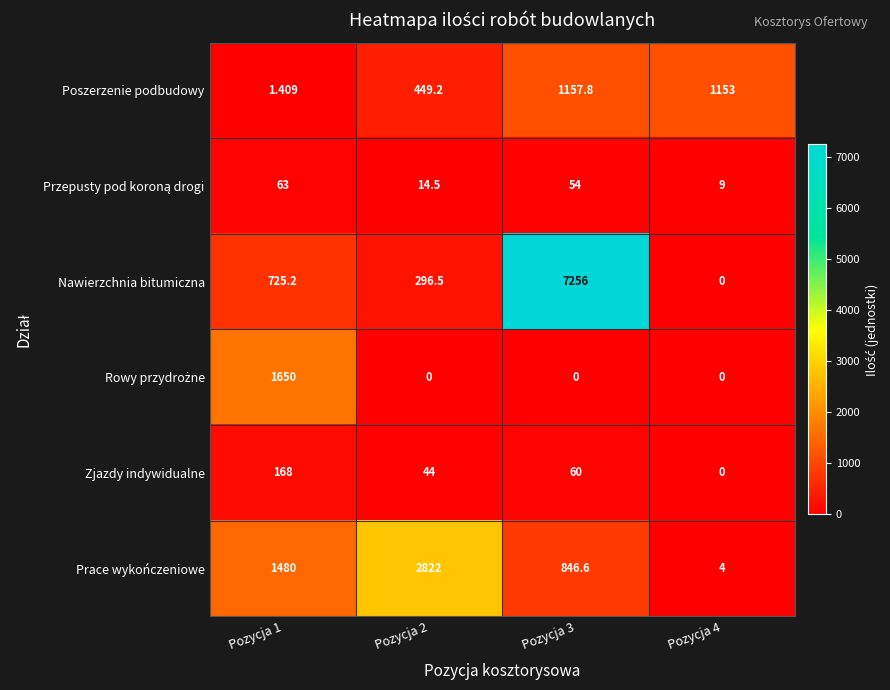

Which series has the largest total across all categories?

Nawierzchnia bitumiczna